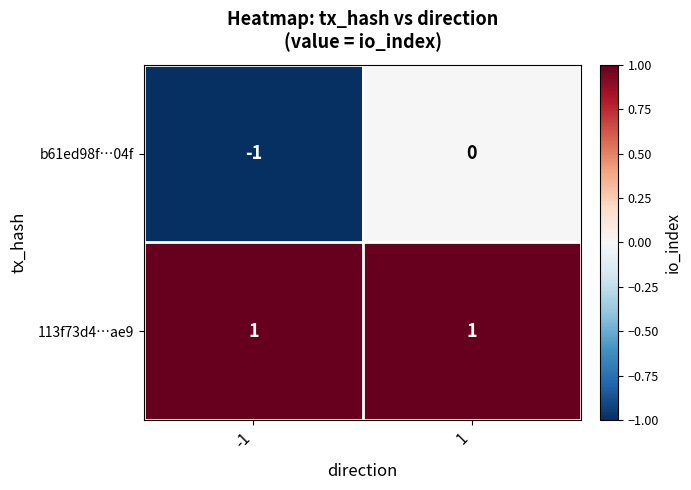

Which series has the largest total across all categories?

113f73d4…ae9